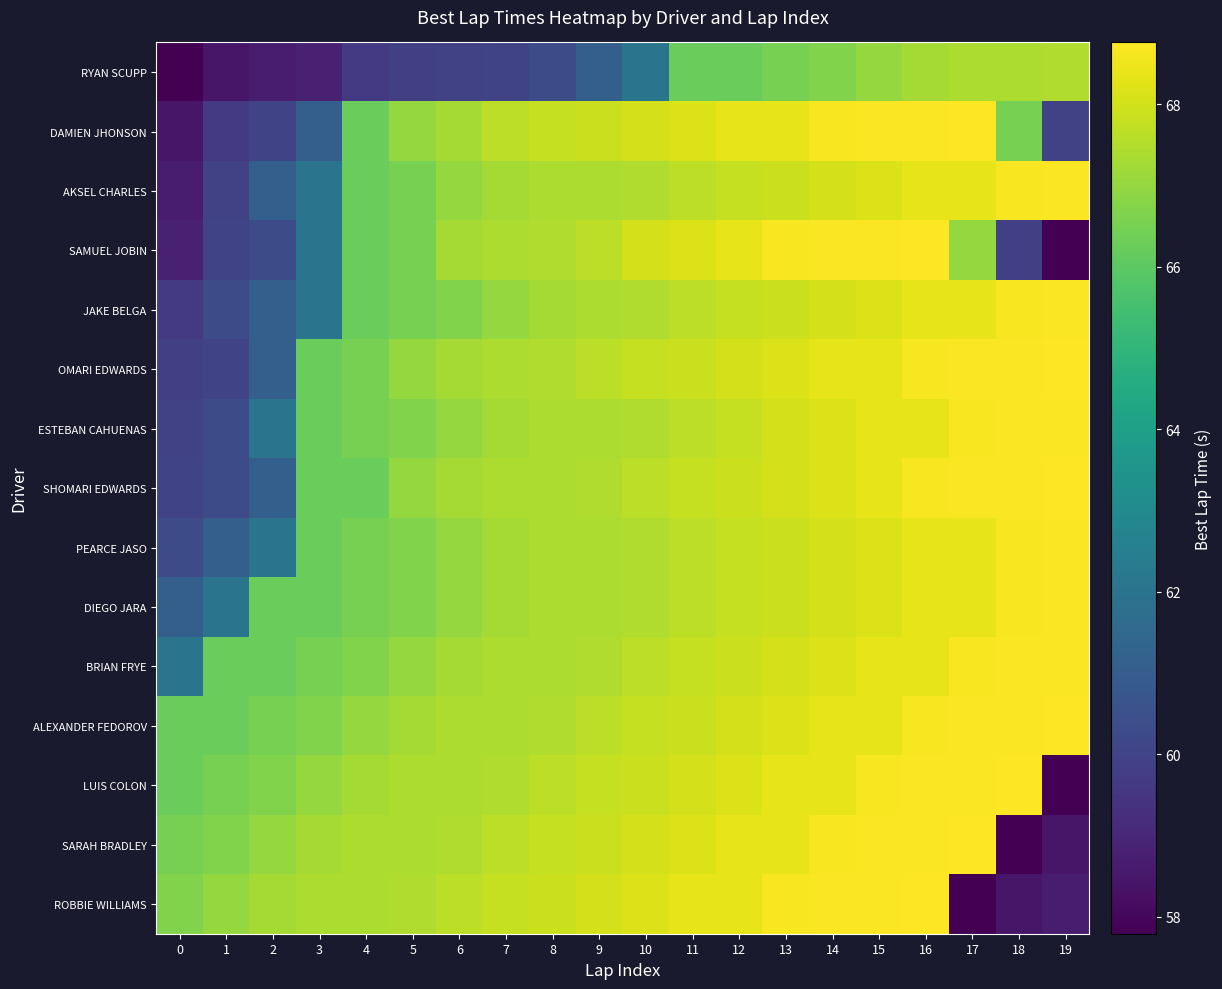

How many series are shown in this chart?

15